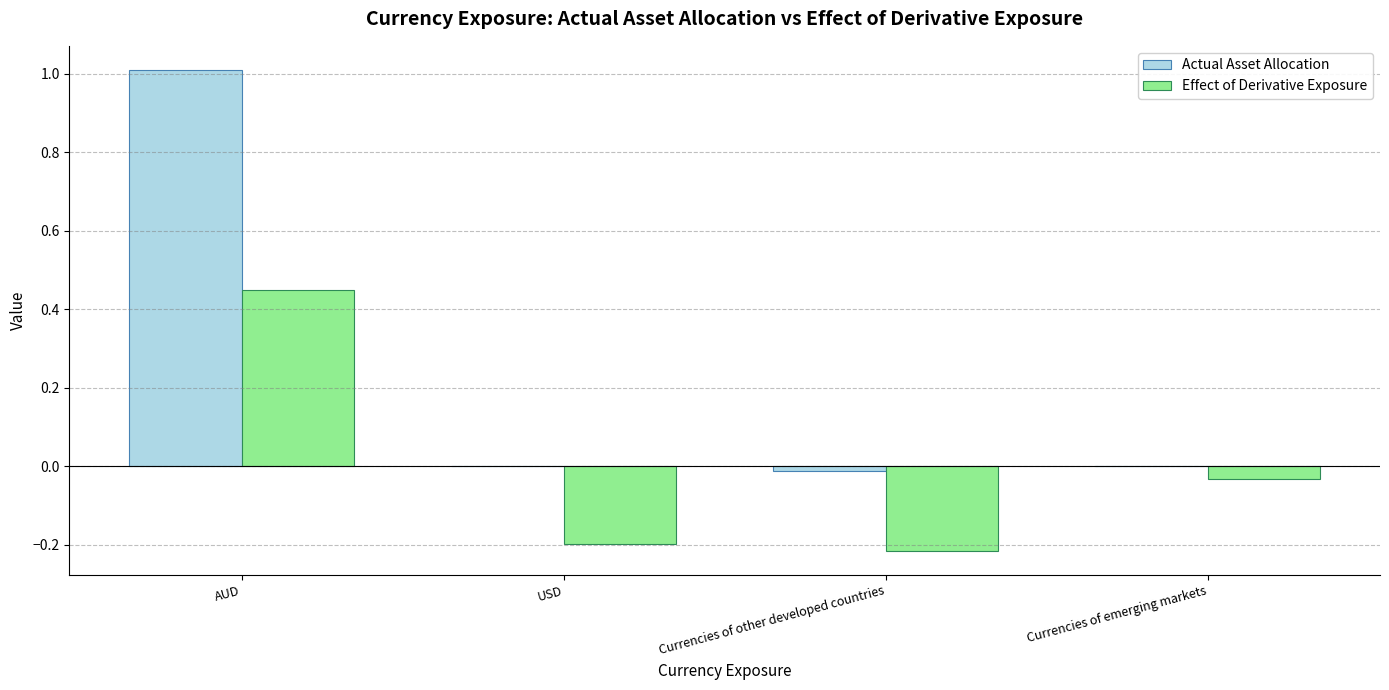

Is it true that Actual Asset Allocation equals 0.0 at Currencies of emerging markets?

True